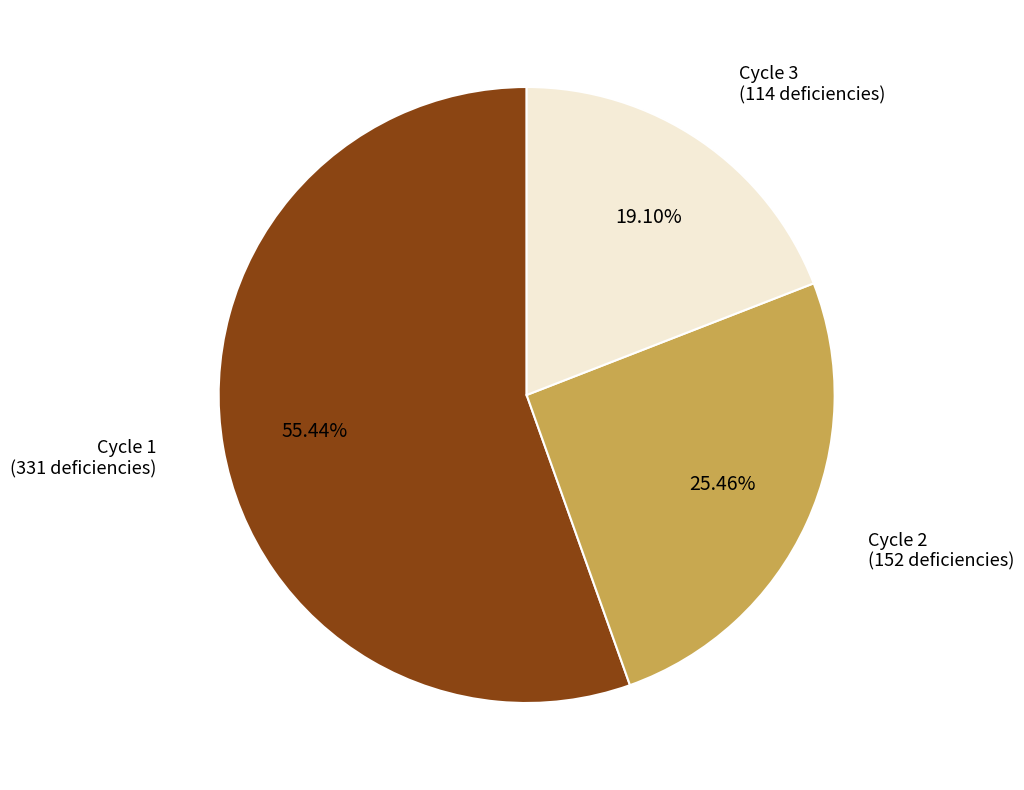

Does any single category account for the majority?

Yes